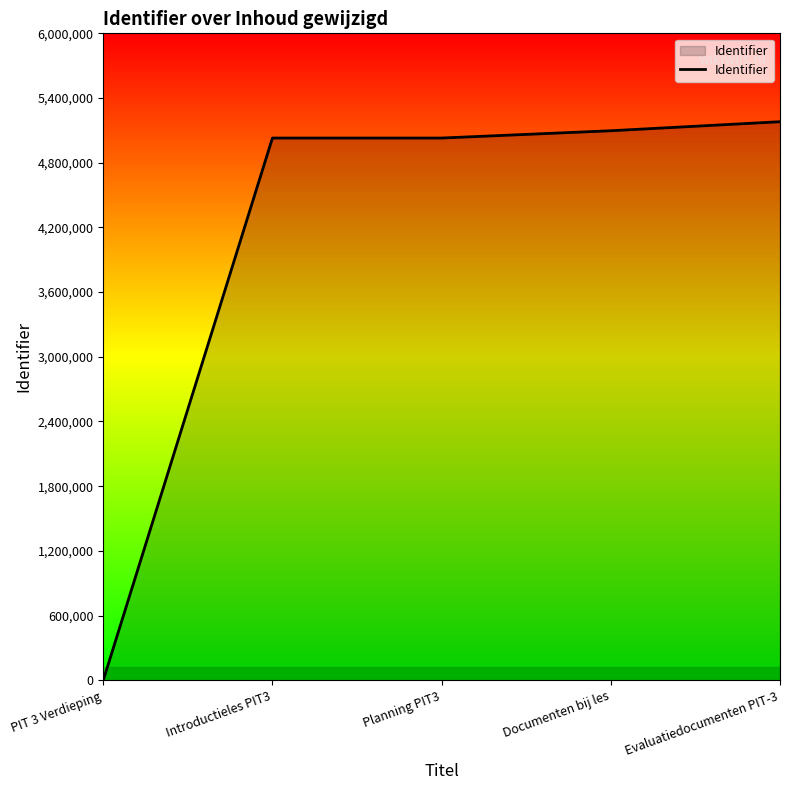

Is it true that the value at Introductieles PIT3 is 1537457?

False